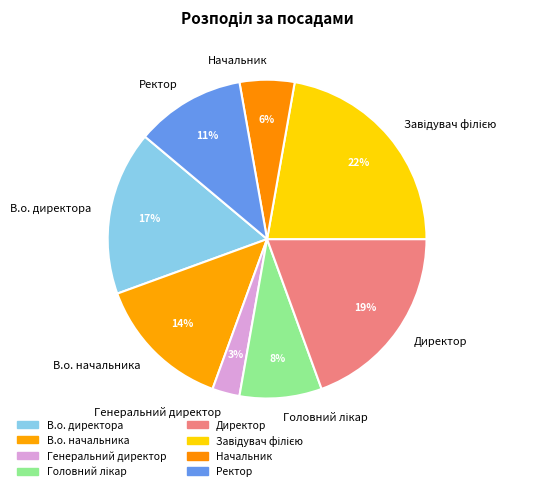

What percentage is the Директор slice, to the nearest percent?

19%